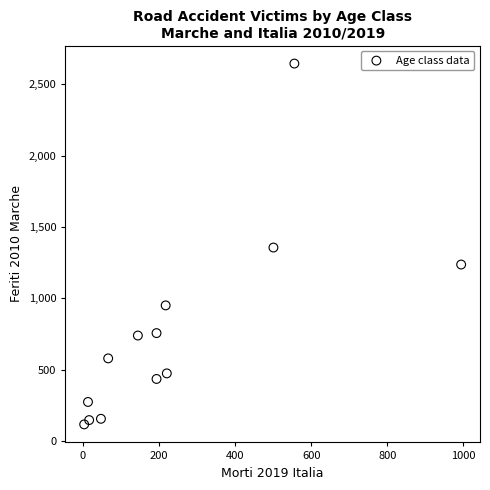

What is the range of X values (max minus min)?

990